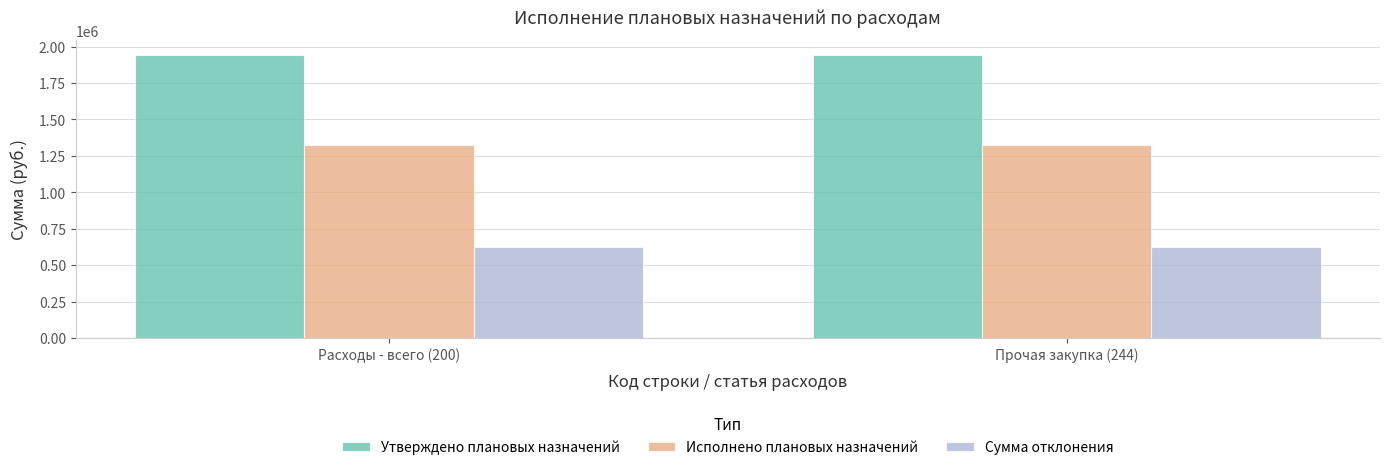

Is the value of Сумма отклонения at Прочая закупка (244) greater than the value of Утверждено плановых назначений at Прочая закупка (244)?

No